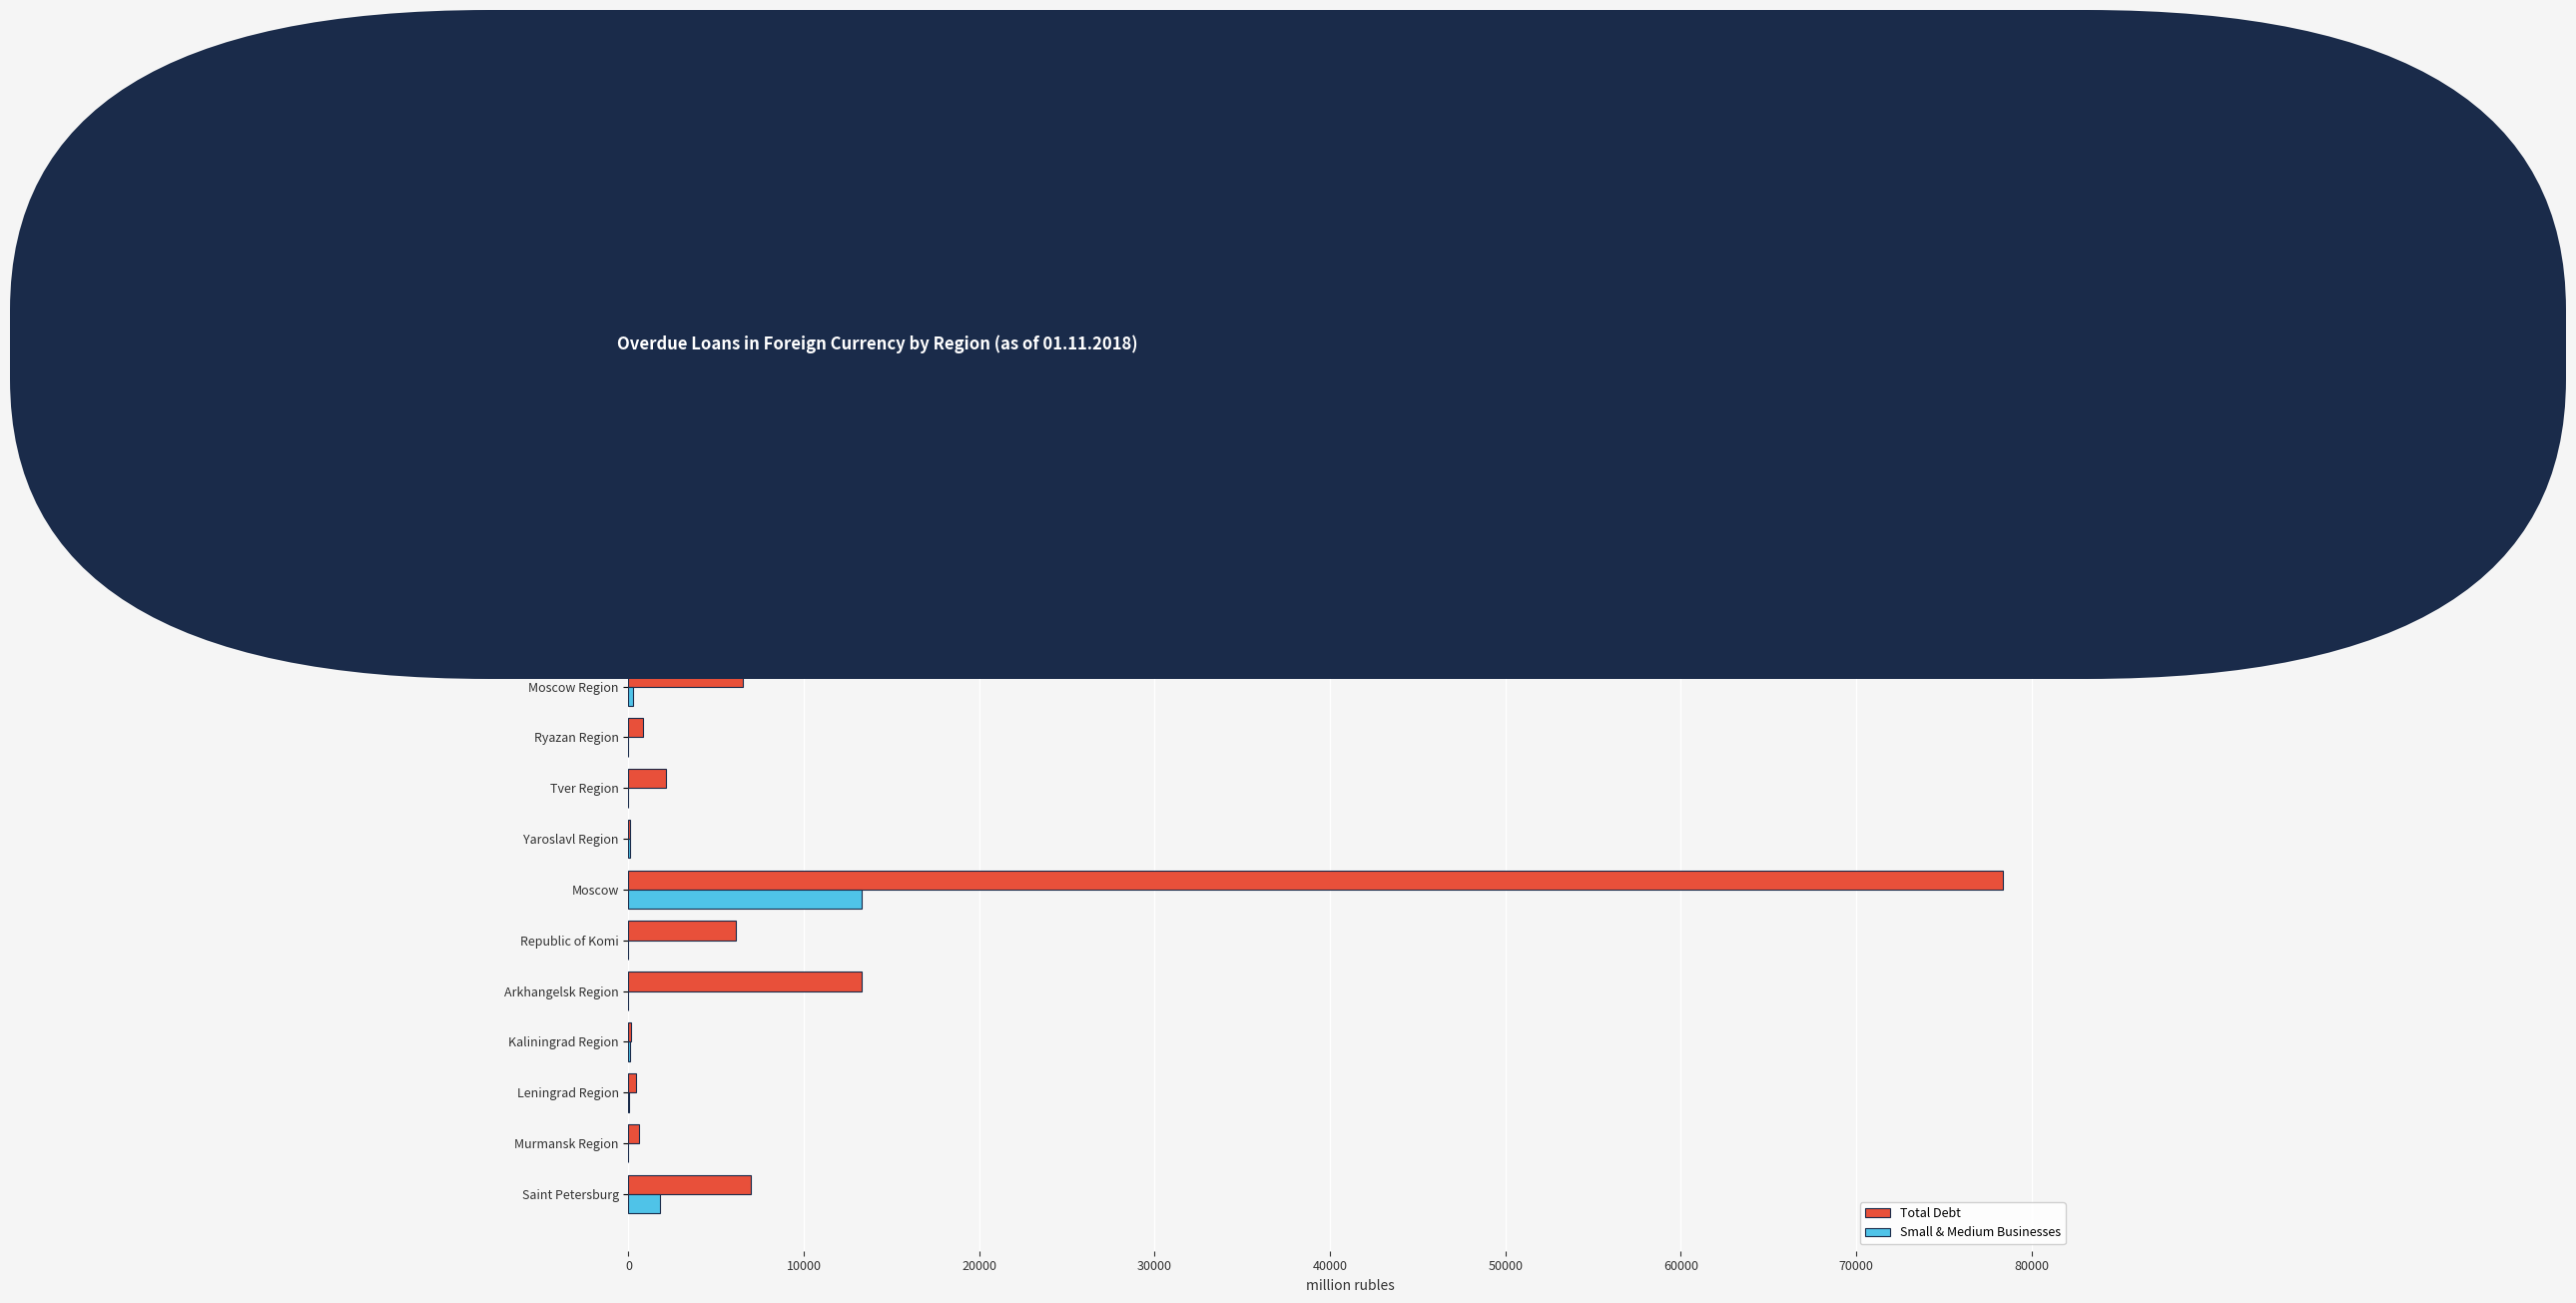

Which series changed the most between Bryansk Region and Arkhangelsk Region?

Total Debt